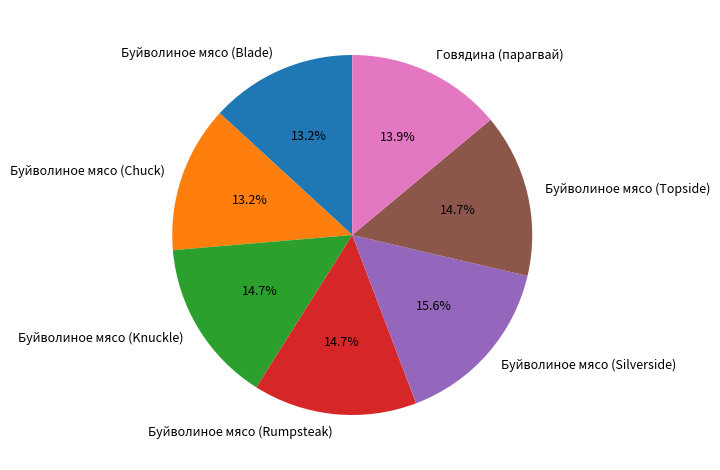

Is there any slice that represents more than half of the pie?

No